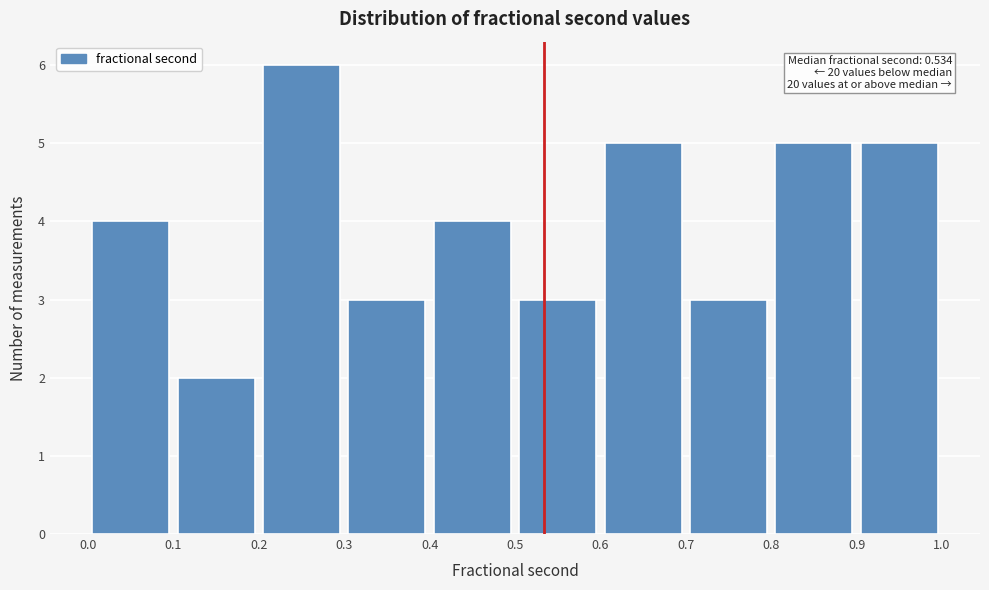

Which range on the x-axis has the tallest bar?

0.2 to 0.3